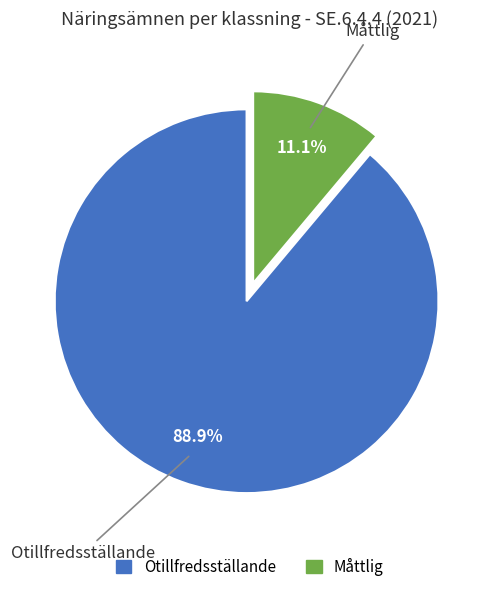

Is it true that Måttlig is 11% of the pie?

True